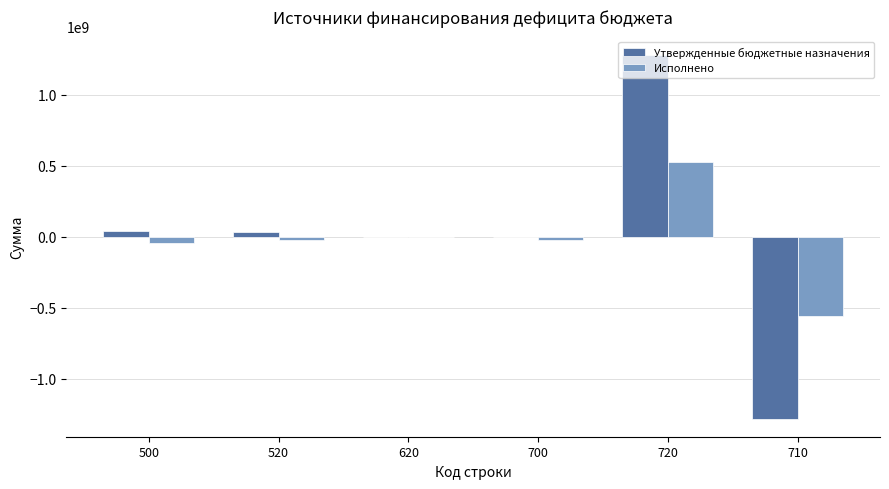

Count the number of data series in this chart.

2